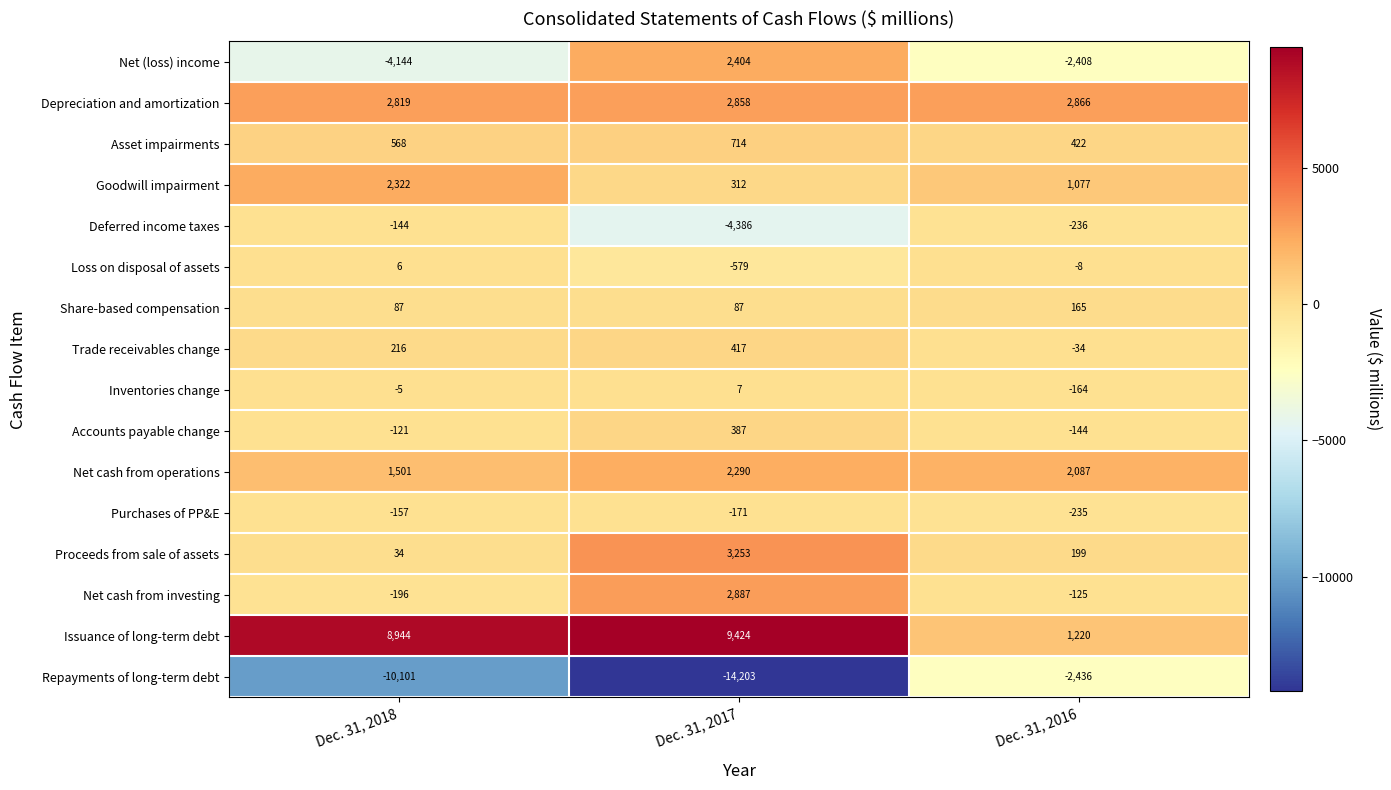

At Dec. 31, 2016, list the series in order from smallest to largest.

Repayments of long-term debt, Net (loss) income, Deferred income taxes, Purchases of PP&E, Inventories change, Accounts payable change, Net cash from investing, Trade receivables change, Loss on disposal of assets, Share-based compensation, Proceeds from sale of assets, Asset impairments, Goodwill impairment, Issuance of long-term debt, Net cash from operations, Depreciation and amortization